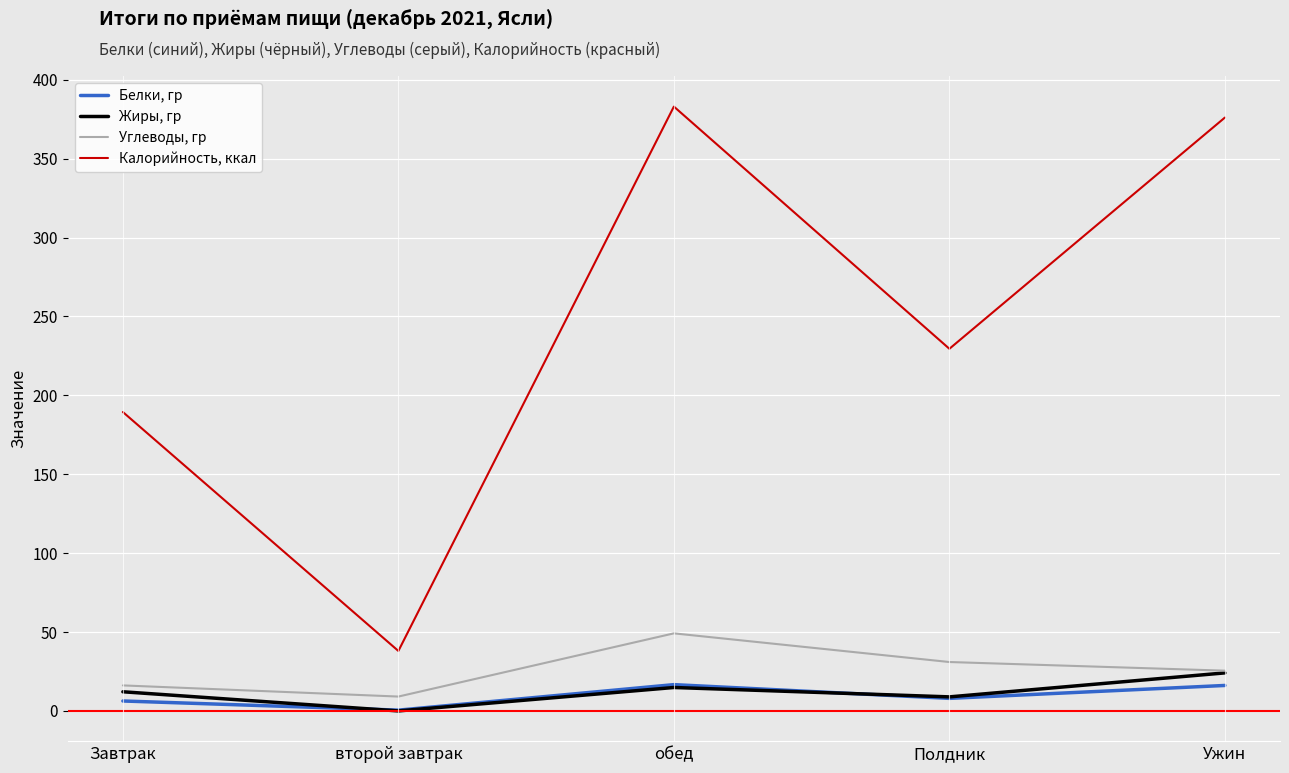

True or false: Жиры, гр has a value of 8.9 at Полдник.

True